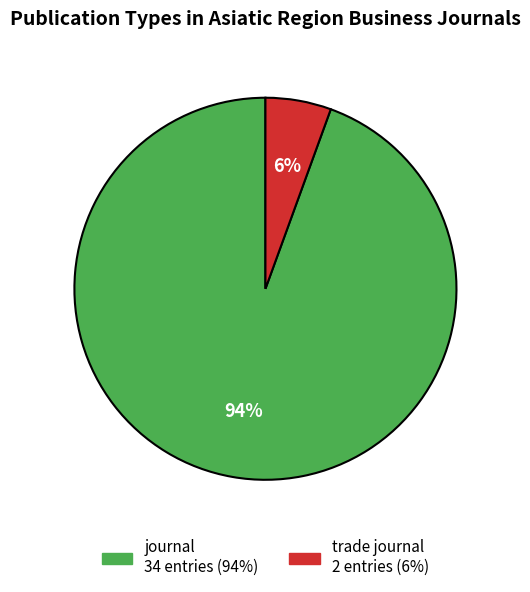

How many slices are in this pie chart?

2